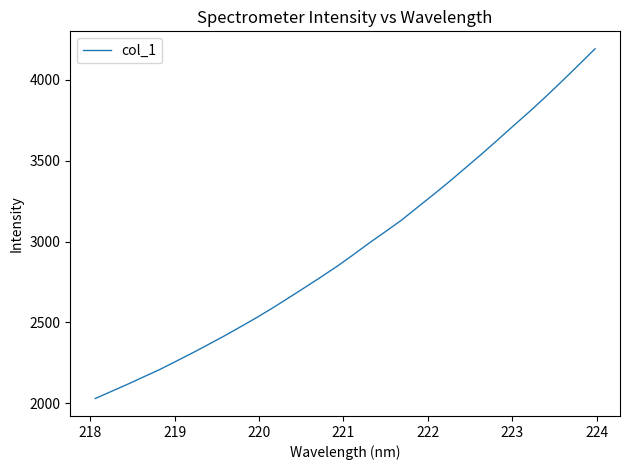

What is the difference between the maximum and minimum values?

2162.7